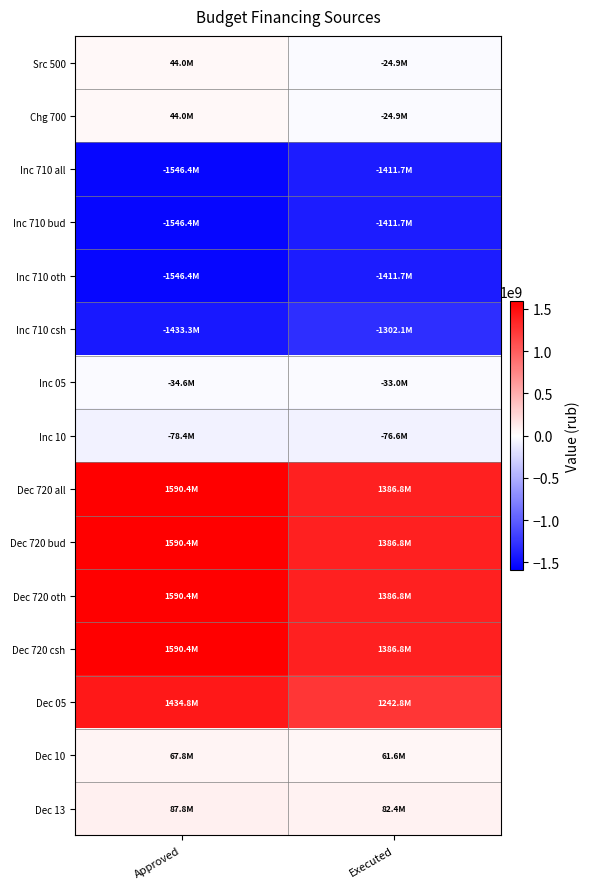

How many series are shown in this chart?

15